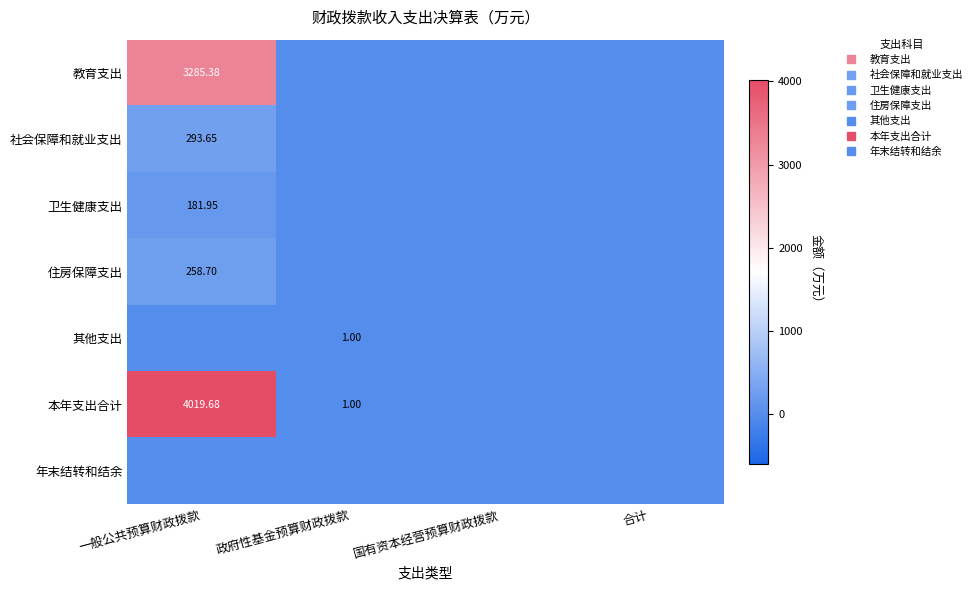

Which category has the highest value in the 卫生健康支出 series?

一般公共预算财政拨款